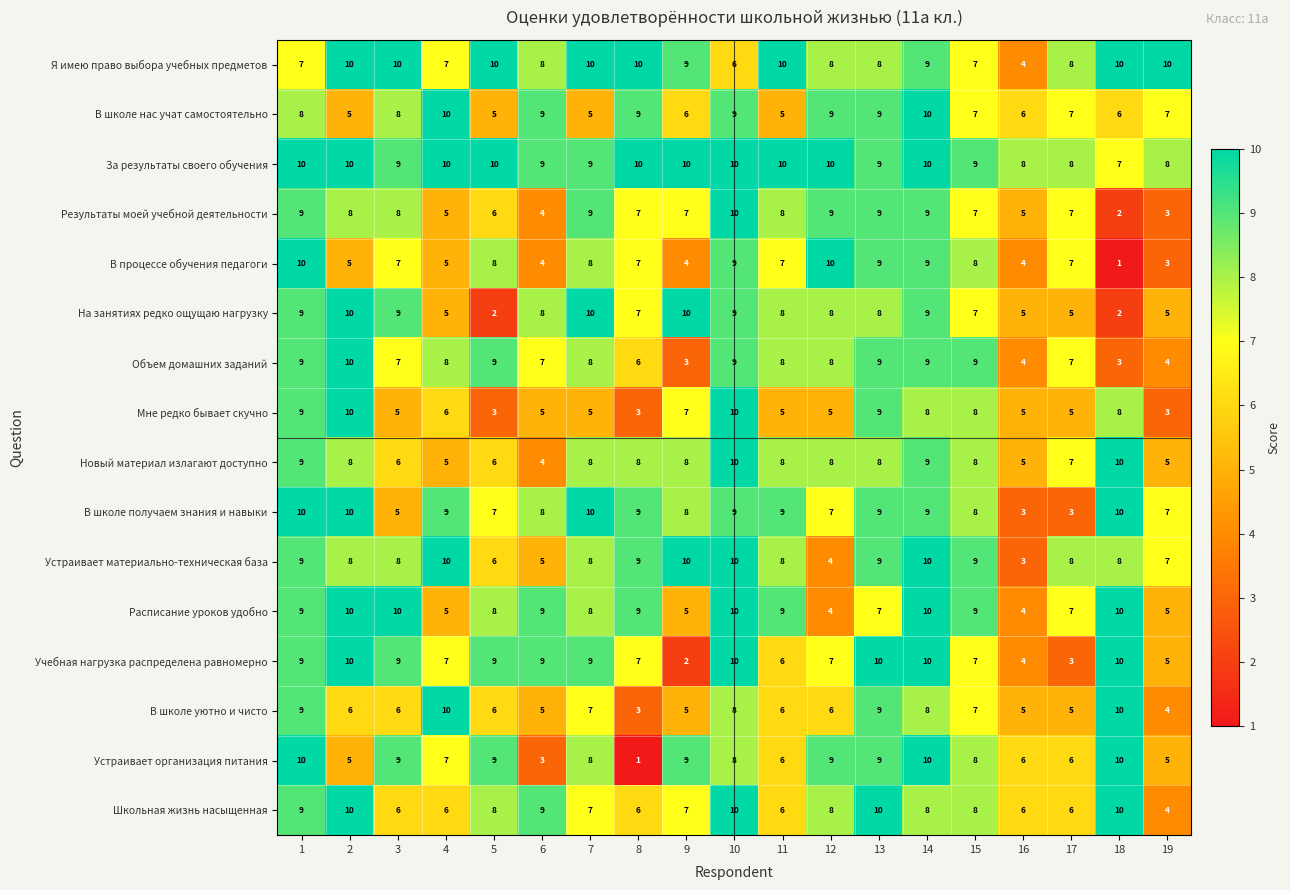

Which series changed the most between 2 and 19?

Мне редко бывает скучно